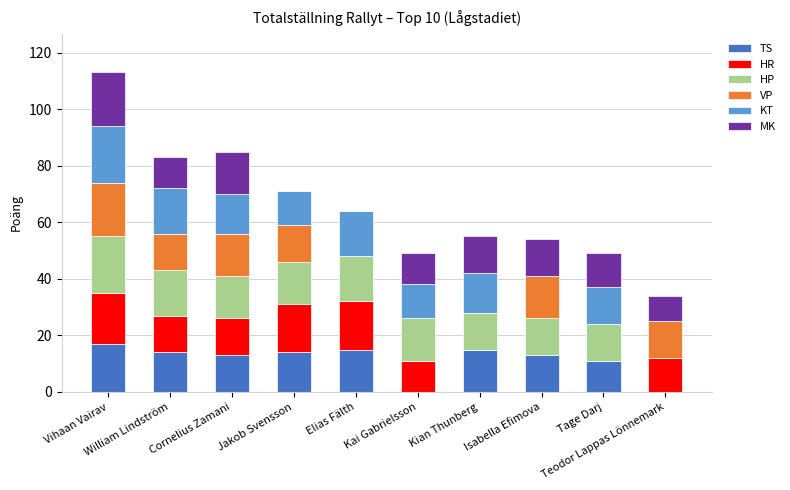

What is the highest value of the TS series?

17